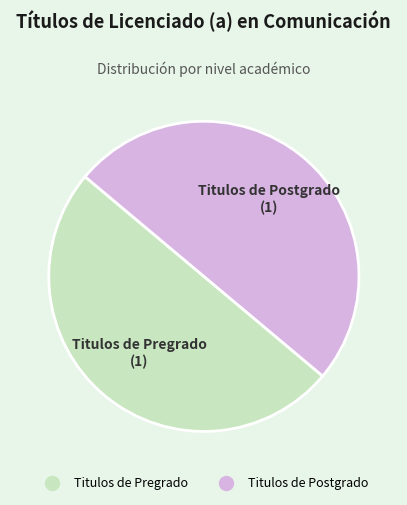

How many segments does this pie chart have?

2